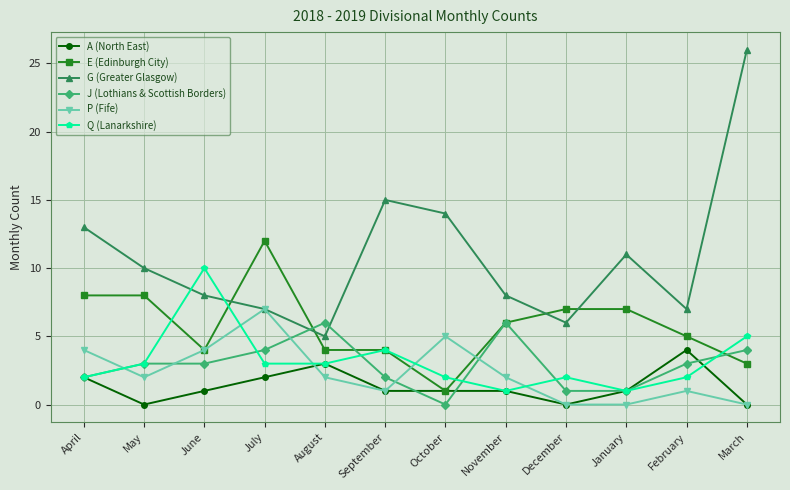

Where is the first local maximum for G (Greater Glasgow)?

September